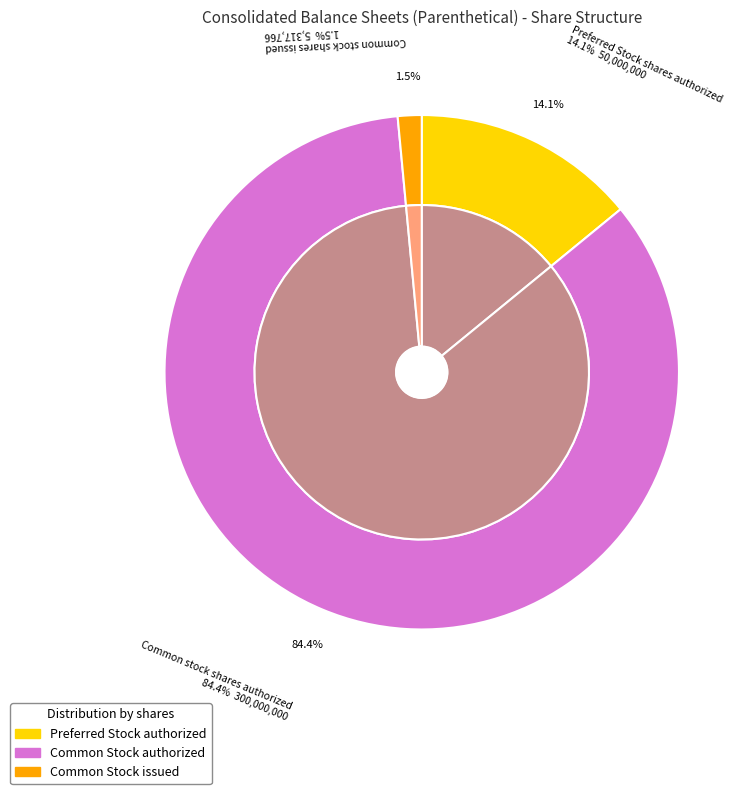

Which slice is the largest?

Common stock shares authorized